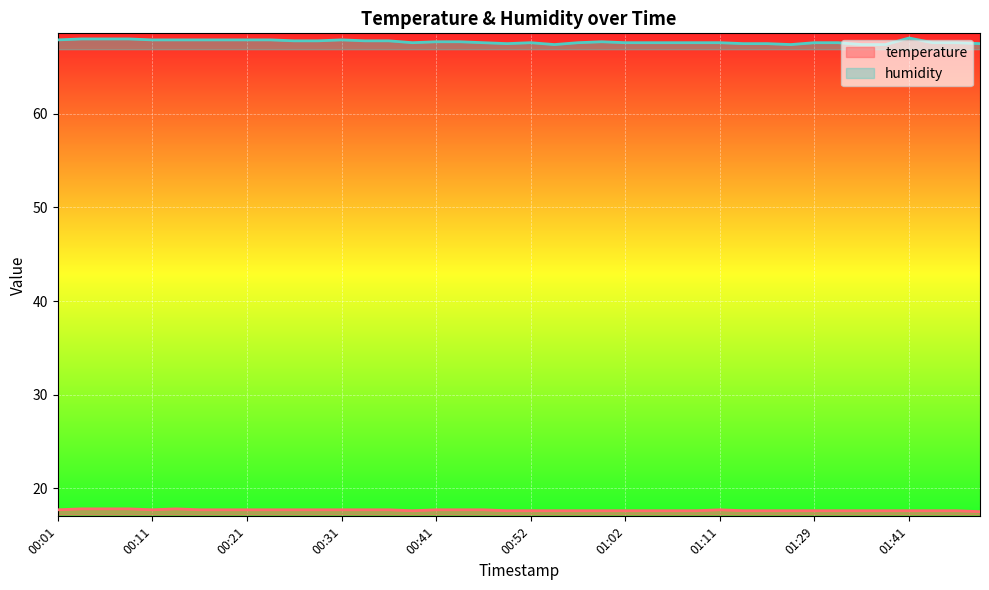

Reading left to right, transcribe all the data shown in this chart.

temperature: 00:01=17.7	00:03=17.8	00:06=17.8	00:08=17.8	00:11=17.7	00:13=17.8	00:16=17.7	00:18=17.7	00:21=17.7	00:23=17.7	00:26=17.7	00:28=17.7	00:31=17.7	00:33=17.7	00:36=17.7	00:38=17.6	00:41=17.7	00:43=17.7	00:46=17.7	00:49=17.6	00:52=17.6	00:54=17.6	00:57=17.6	00:59=17.6	01:02=17.6	01:04=17.6	01:07=17.6	01:09=17.6	01:11=17.7	01:14=17.6	01:16=17.6	01:19=17.6	01:29=17.6	01:33=17.6	01:36=17.6	01:39=17.6	01:41=17.6	01:44=17.6	01:46=17.6	01:49=17.5
humidity: 00:01=67.9	00:03=68.0	00:06=68.0	00:08=68.0	00:11=67.9	00:13=67.9	00:16=67.9	00:18=67.9	00:21=67.9	00:23=67.9	00:26=67.8	00:28=67.8	00:31=67.9	00:33=67.8	00:36=67.8	00:38=67.6	00:41=67.7	00:43=67.7	00:46=67.6	00:49=67.5	00:52=67.6	00:54=67.4	00:57=67.6	00:59=67.7	01:02=67.6	01:04=67.6	01:07=67.6	01:09=67.6	01:11=67.6	01:14=67.5	01:16=67.5	01:19=67.4	01:29=67.6	01:33=67.6	01:36=67.4	01:39=67.4	01:41=68.1	01:44=67.6	01:46=67.6	01:49=67.5